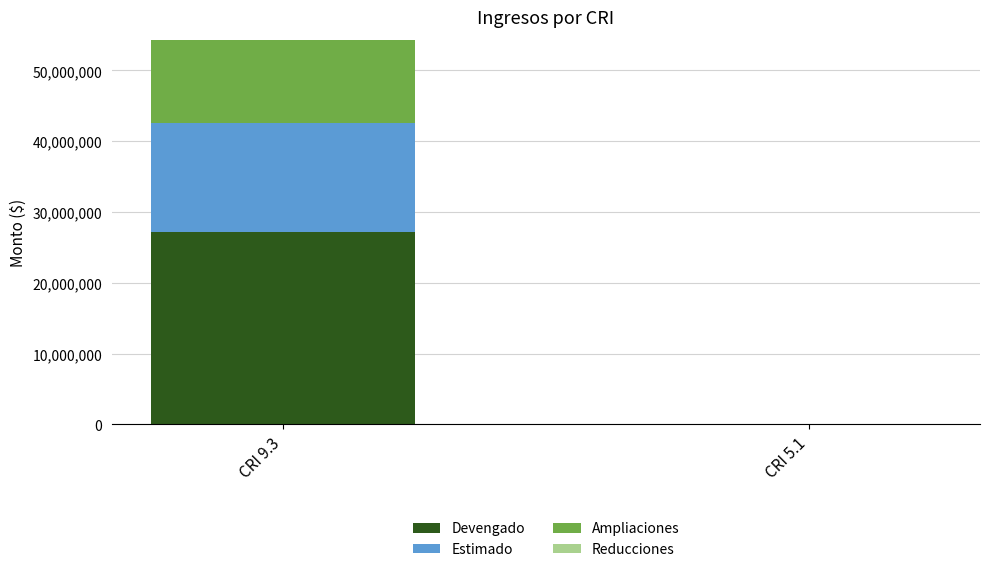

The value of Devengado at CRI 9.3 is 45947647.0. True or false?

False